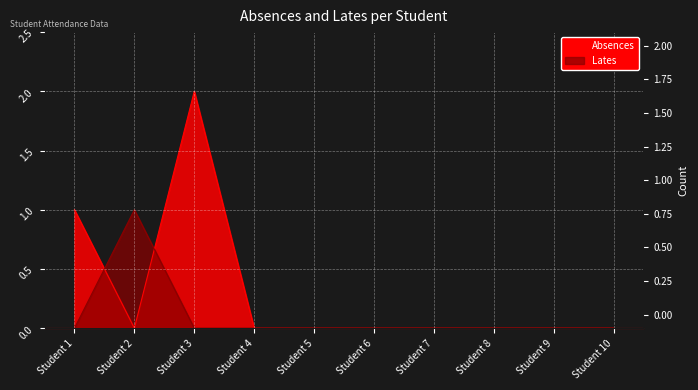

What is the change in value from Student 2 to Student 6?

-1